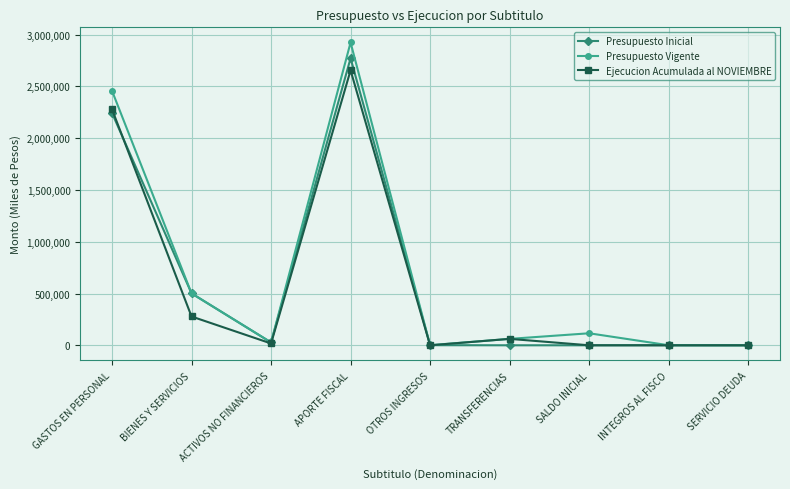

Is the value of Presupuesto Vigente at ACTIVOS NO FINANCIEROS greater than the value of Ejecucion Acumulada al NOVIEMBRE at OTROS INGRESOS?

Yes